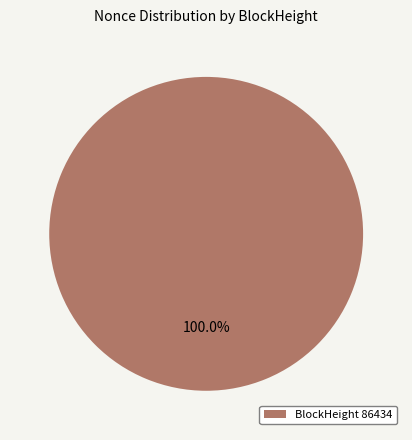

Does BlockHeight 86434 account for over 50% of the chart?

Yes